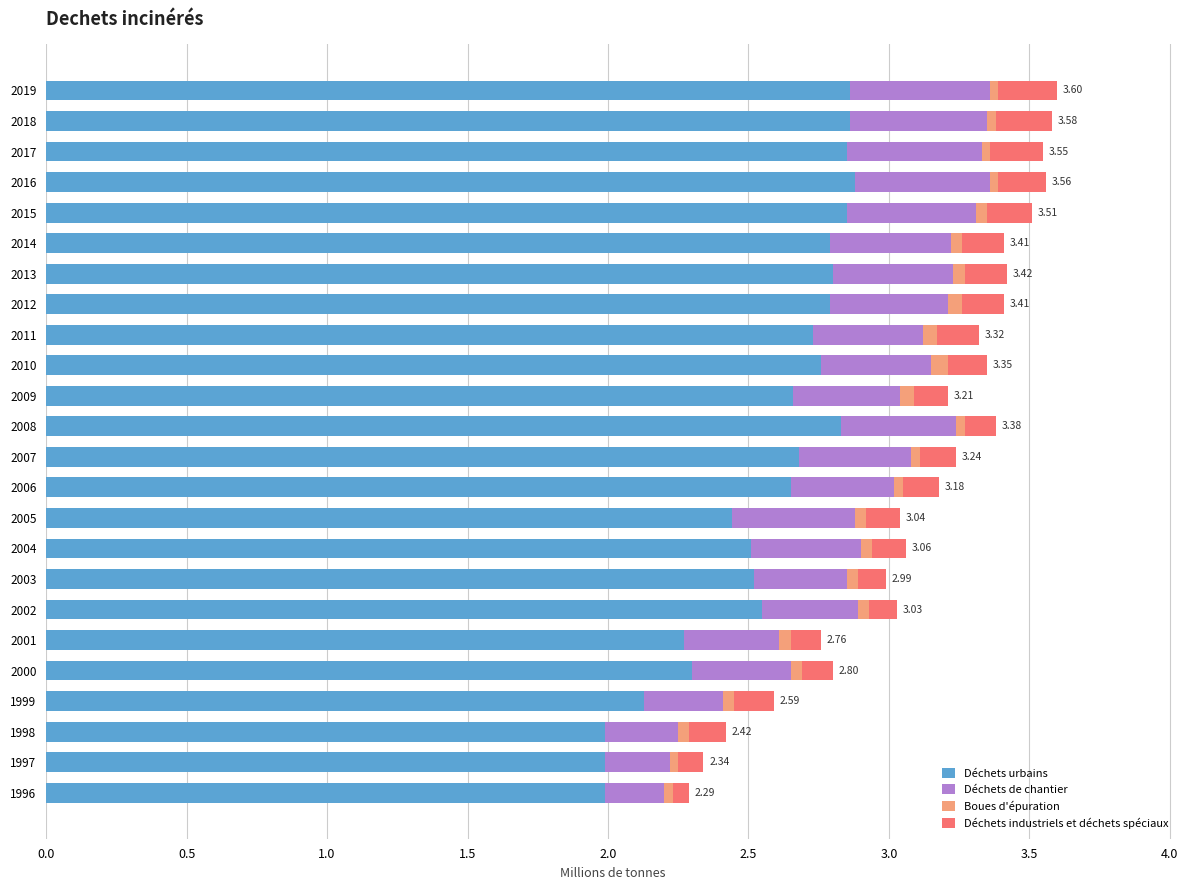

What is the difference between the maximum and minimum values in the Déchets urbains series?

0.9